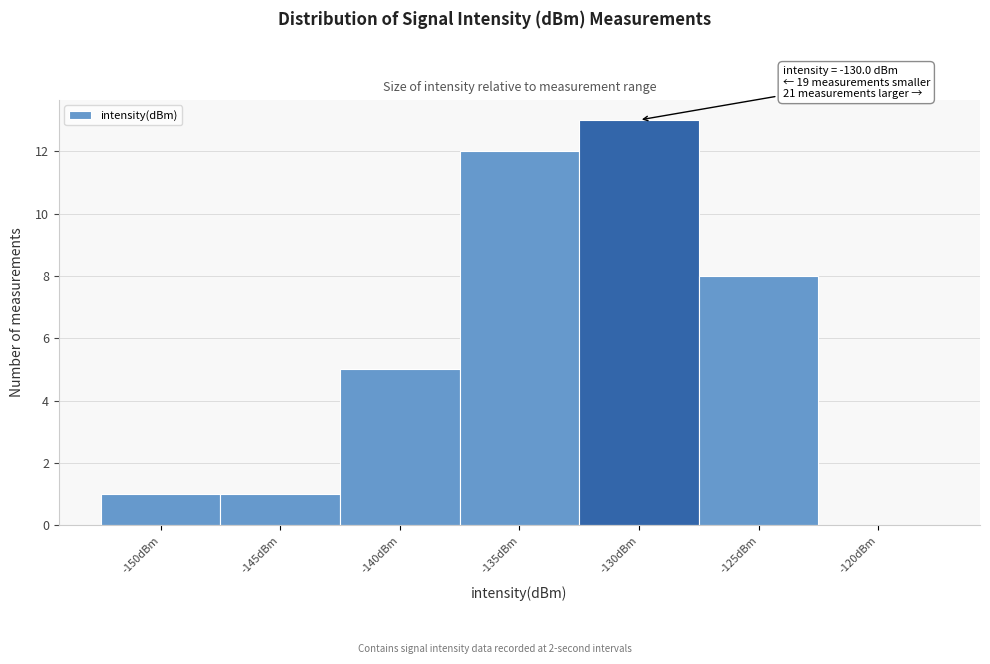

Reading right to left, extract all data points from this chart.

-120dBm=0	-125dBm=8	-130dBm=13	-135dBm=12	-140dBm=5	-145dBm=1	-150dBm=1